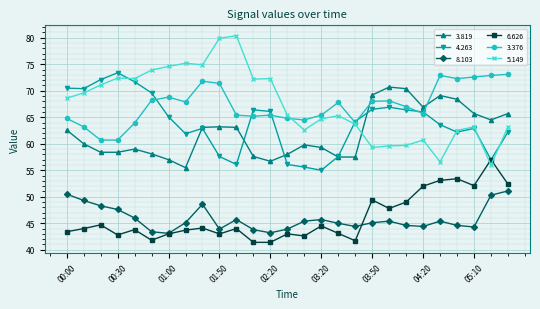

In 5.149, how many points are higher than both neighbors (excluding endpoints)?

7